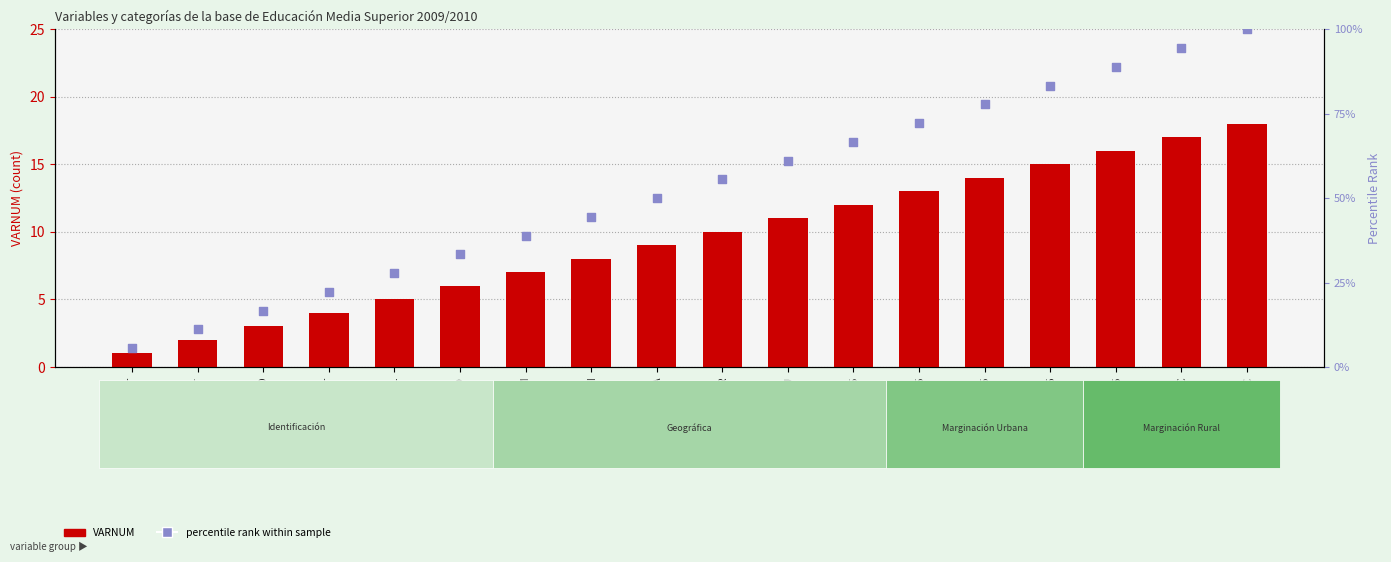

At which category is the sum across all series the highest?

MARG_UR_C